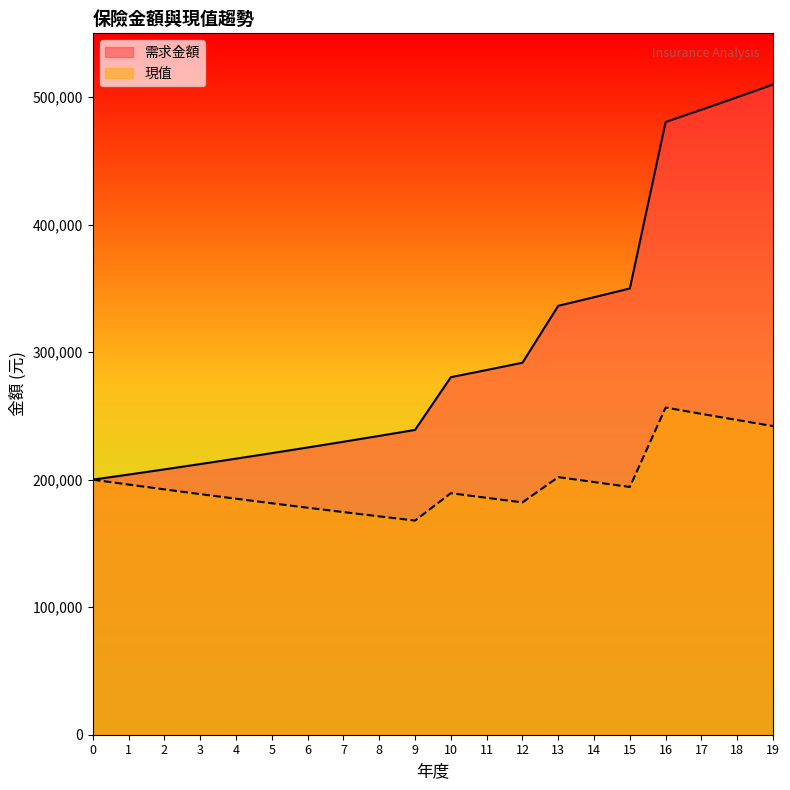

Is it true that 需求金額 equals 280368.7 at 10?

True